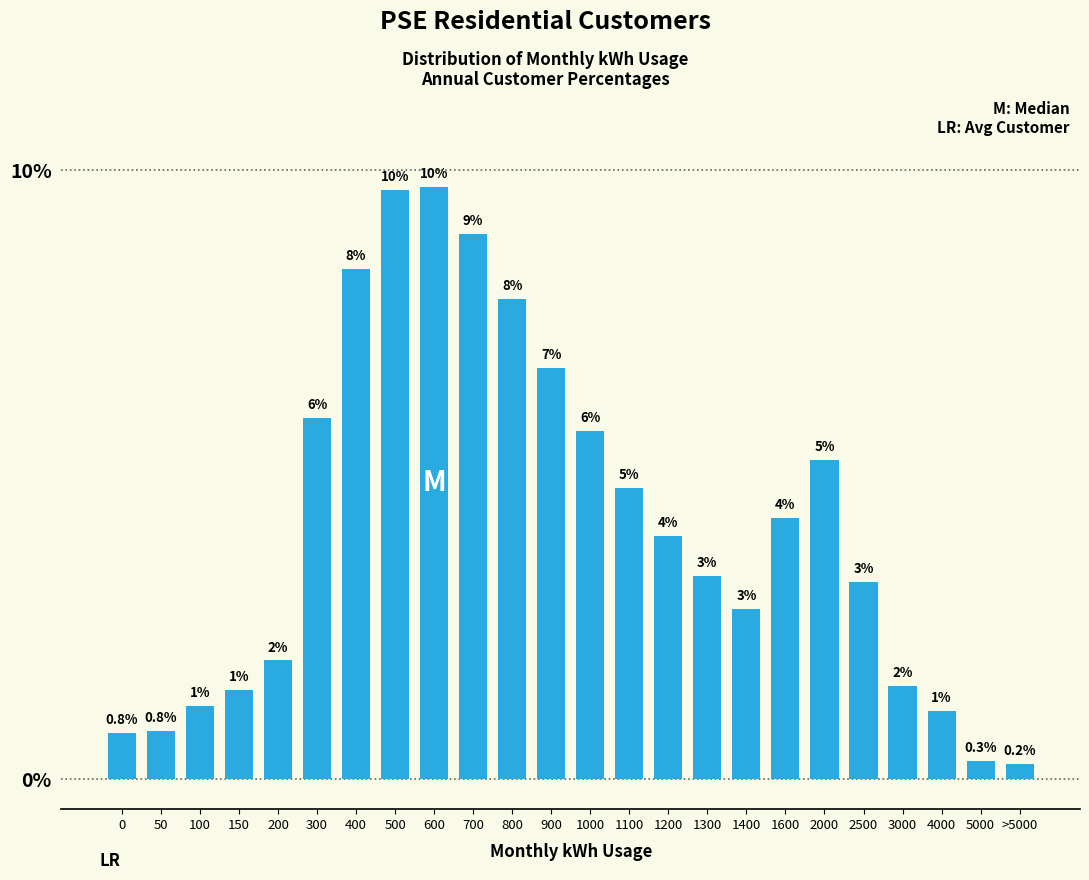

Does the chart contain any negative values?

No